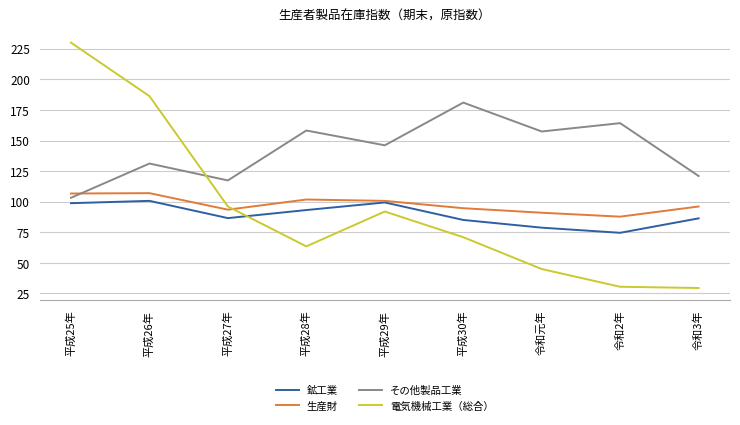

Does the chart have visible grid lines?

Yes